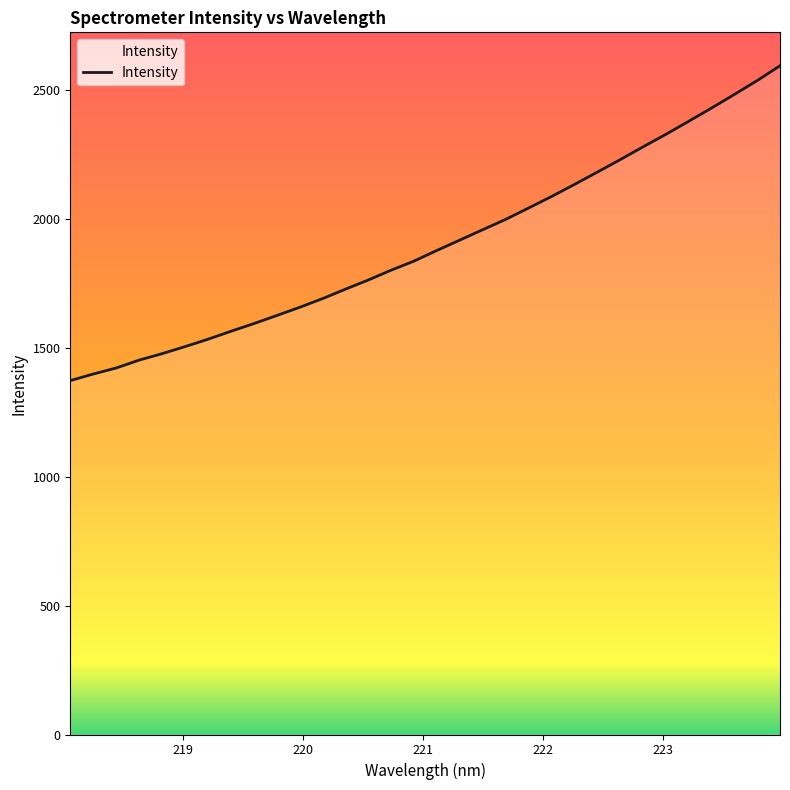

What is the minimum value shown in the chart?

1371.7